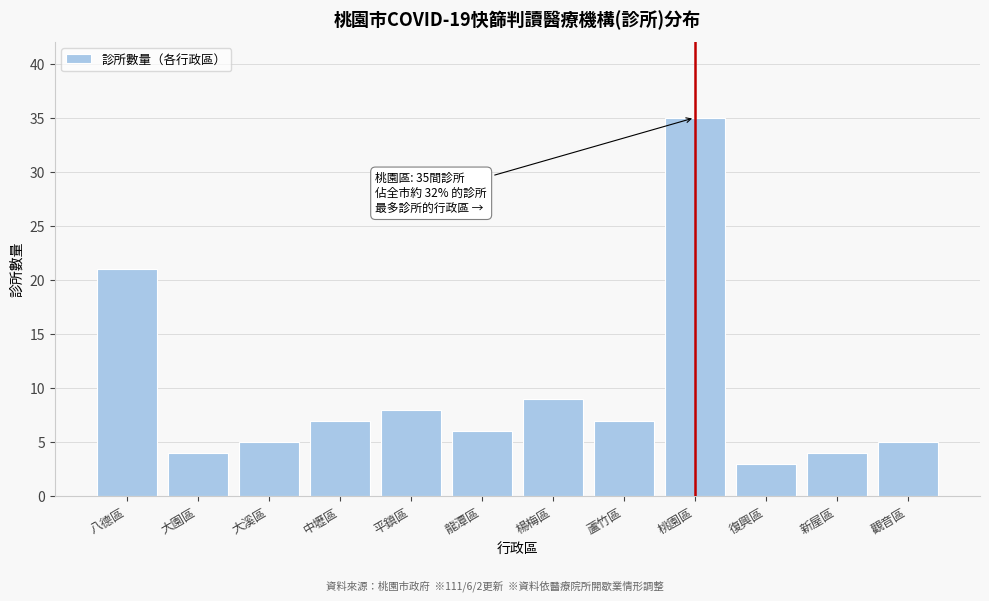

Reading left to right, what are all the values shown in this chart?

21	4	5	7	8	6	9	7	35	3	4	5